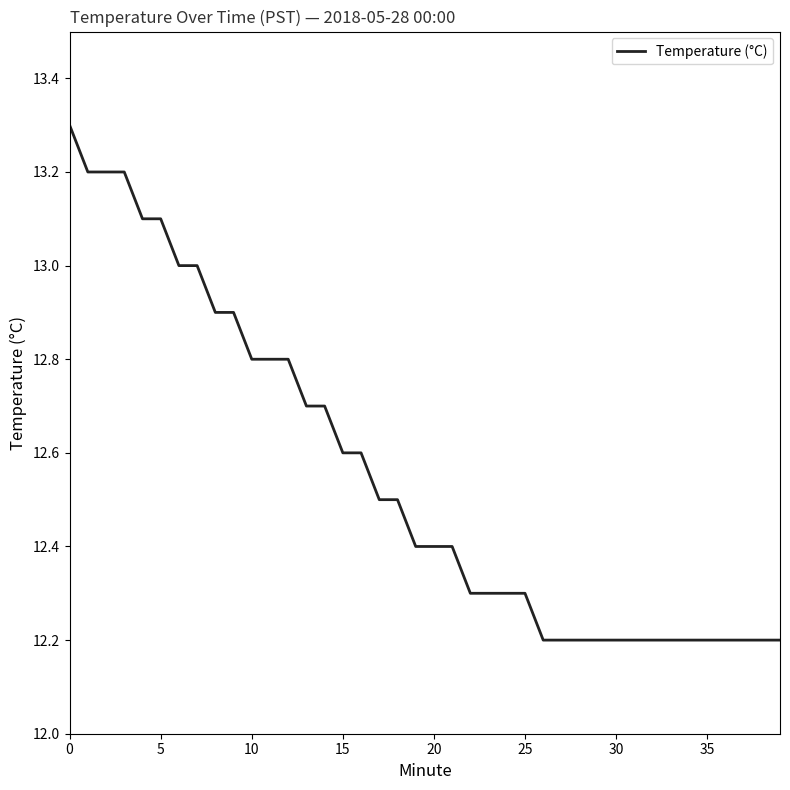

What is the difference between the maximum and minimum values?

1.1